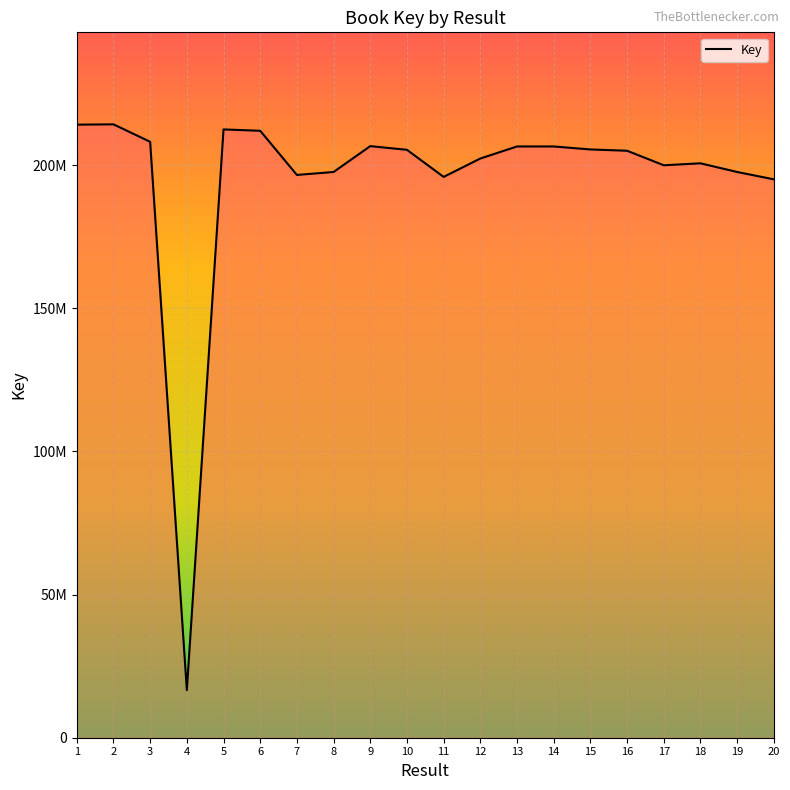

Where is the first local minimum?

4